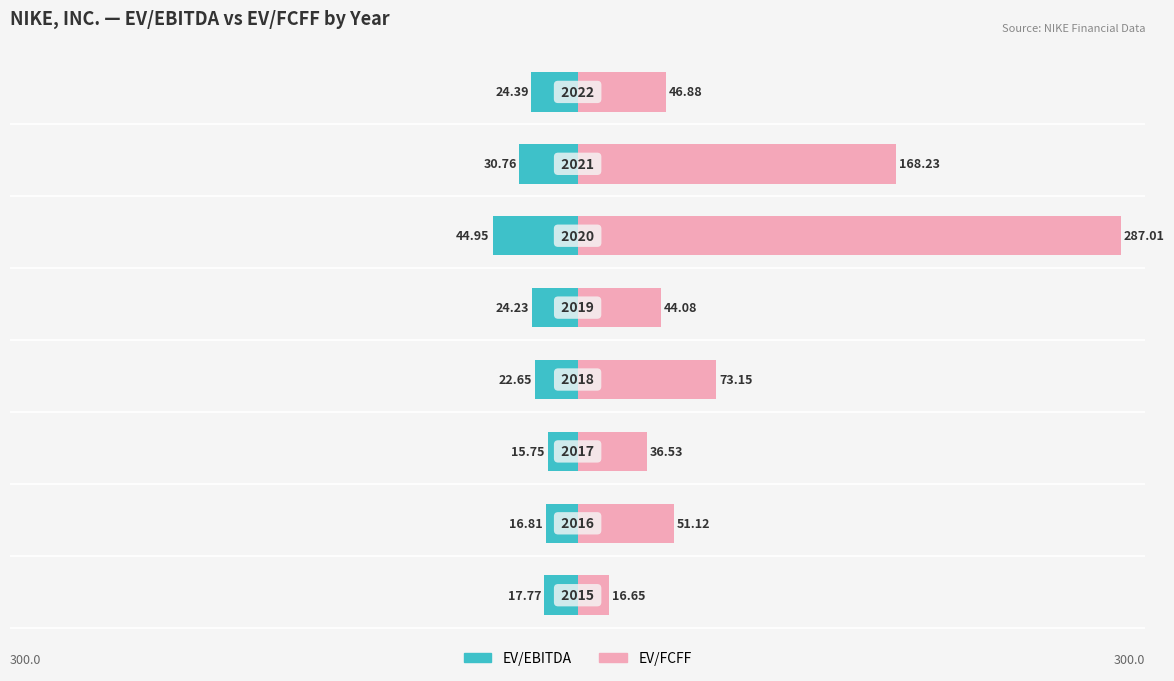

How many bars are there in each group?

2